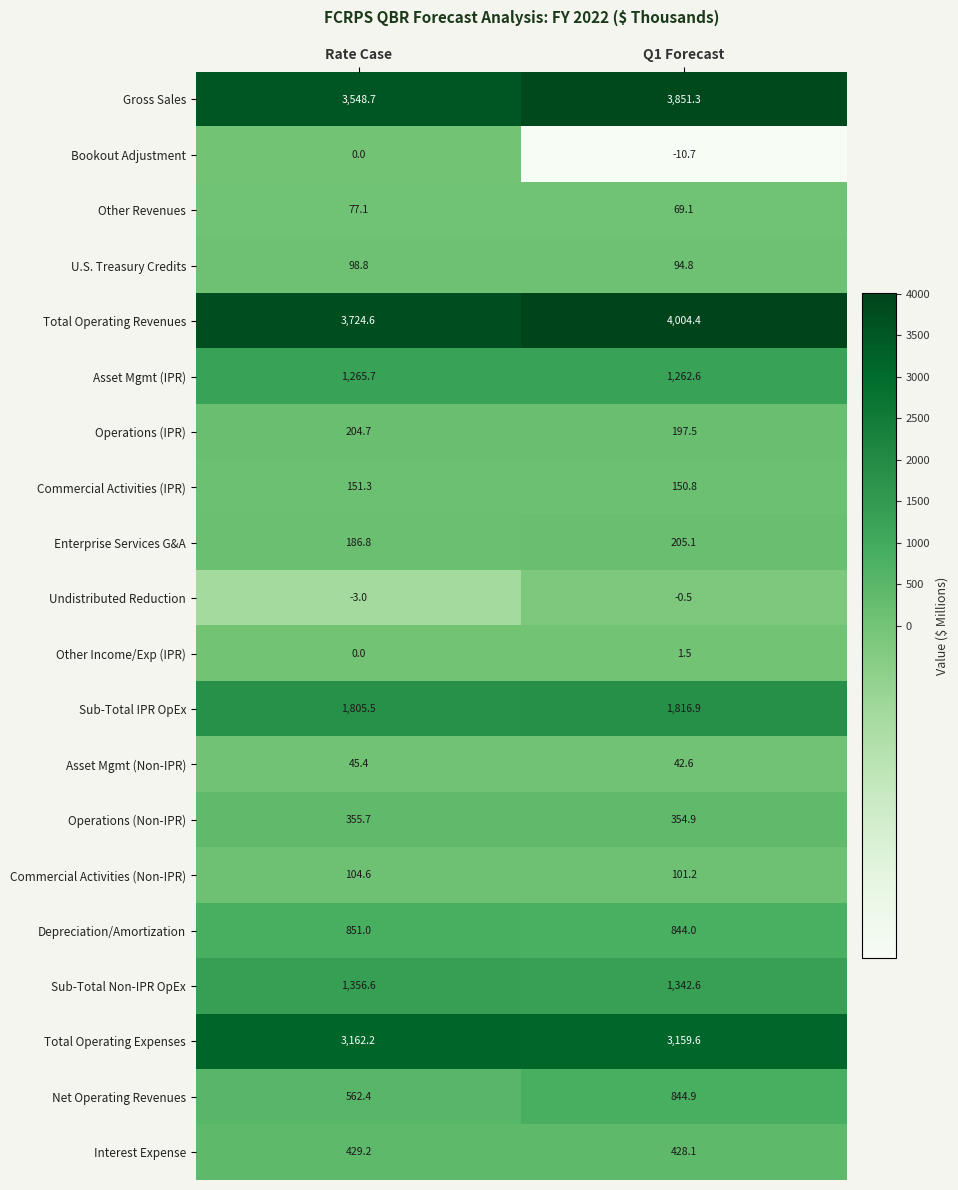

Which category has the lowest value across all series?

Q1 Forecast